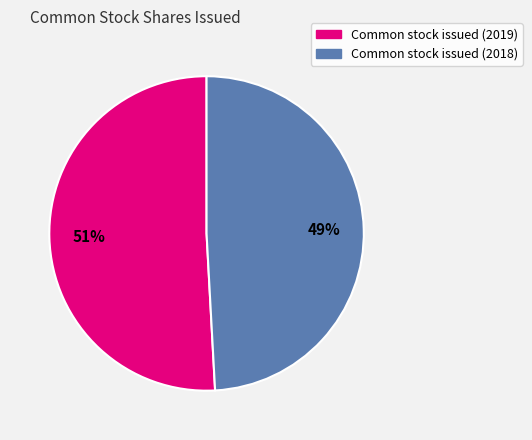

Does any single category account for the majority?

Yes